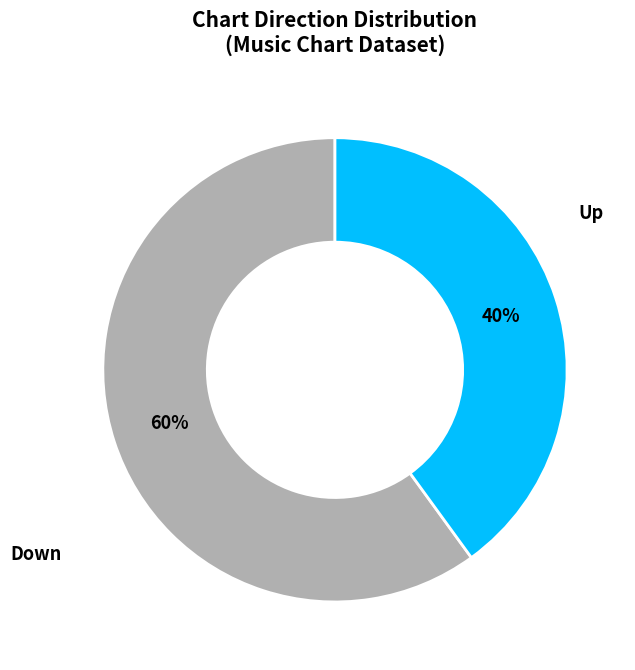

Is there any slice that represents more than half of the pie?

Yes